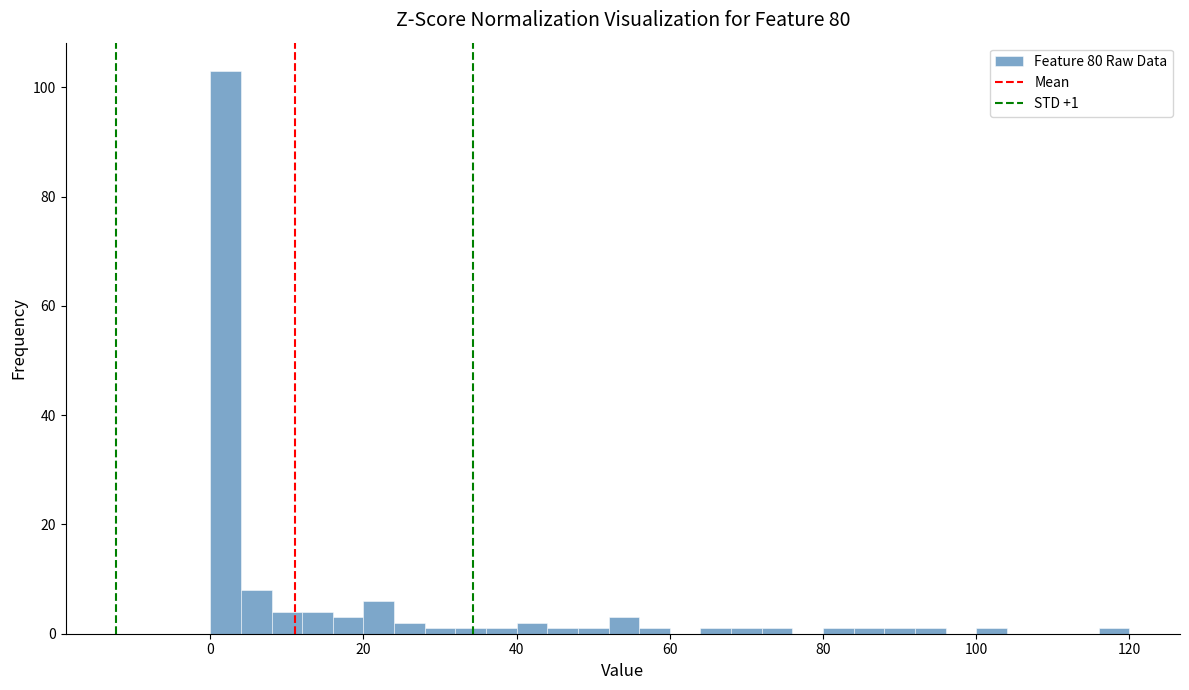

Read against the x-axis, roughly where is the centre of the tallest bar?

2